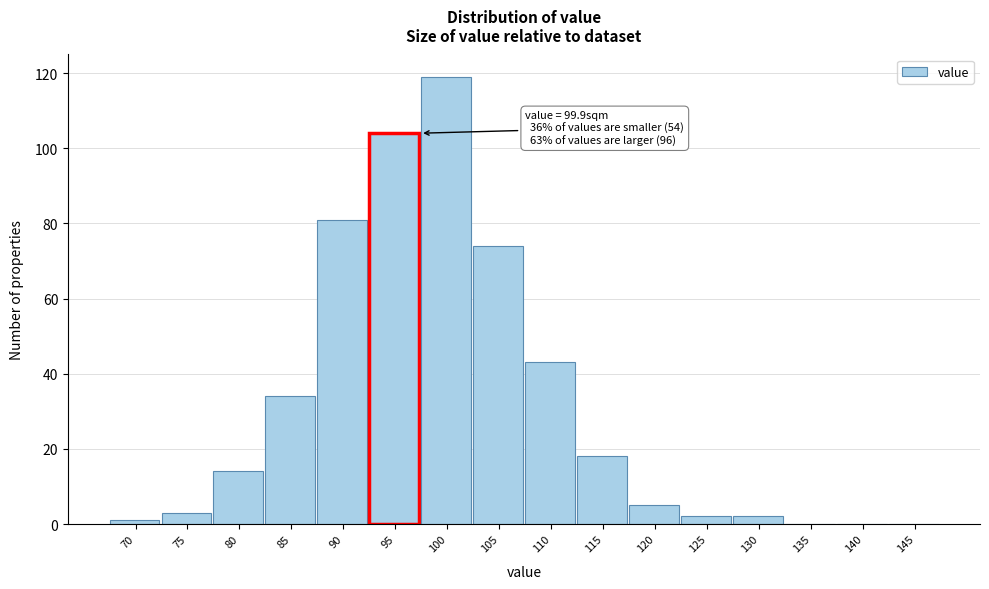

Reading right to left, what are all the values shown in this chart?

145=0	140=0	135=0	130=2	125=2	120=5	115=18	110=43	105=74	100=119	95=104	90=81	85=34	80=14	75=3	70=1